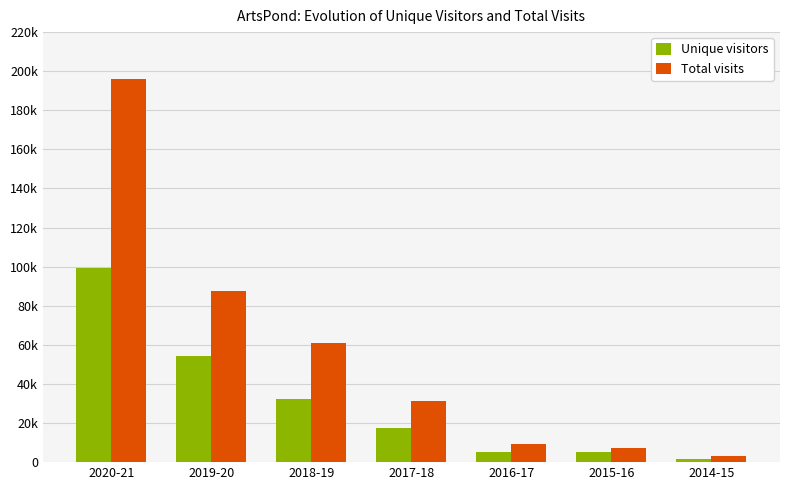

The value of Unique visitors at 2020-21 is 99182. True or false?

True